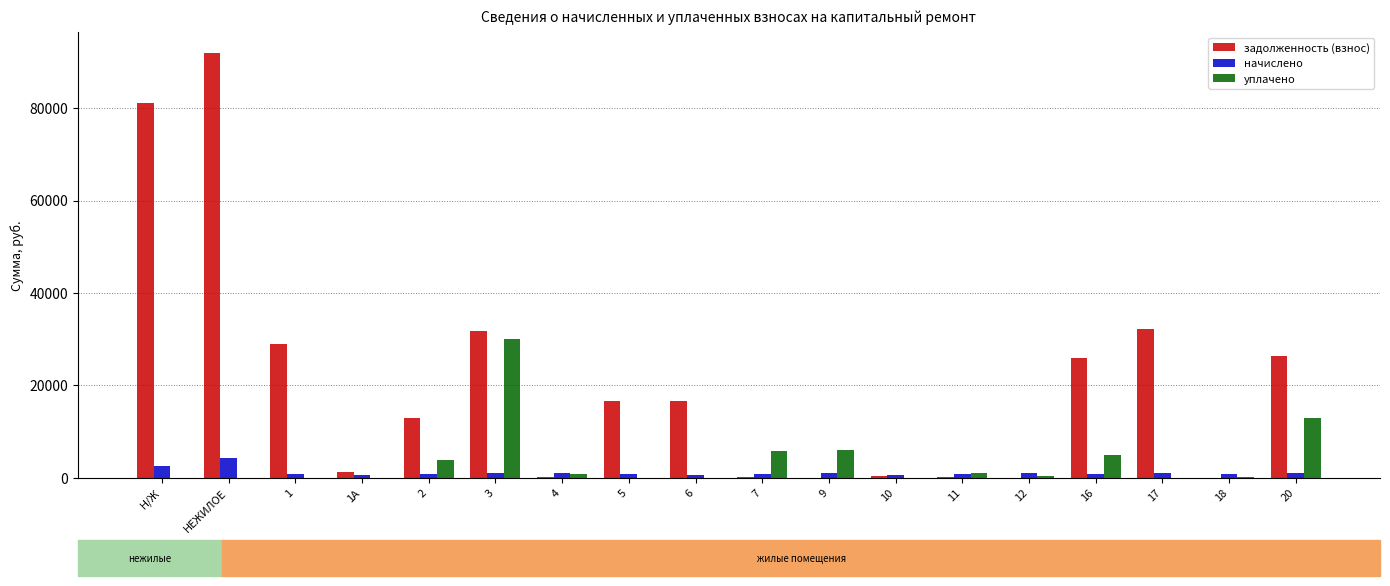

True or false: задолженность (взнос) has a value of 272.8 at 4.

True